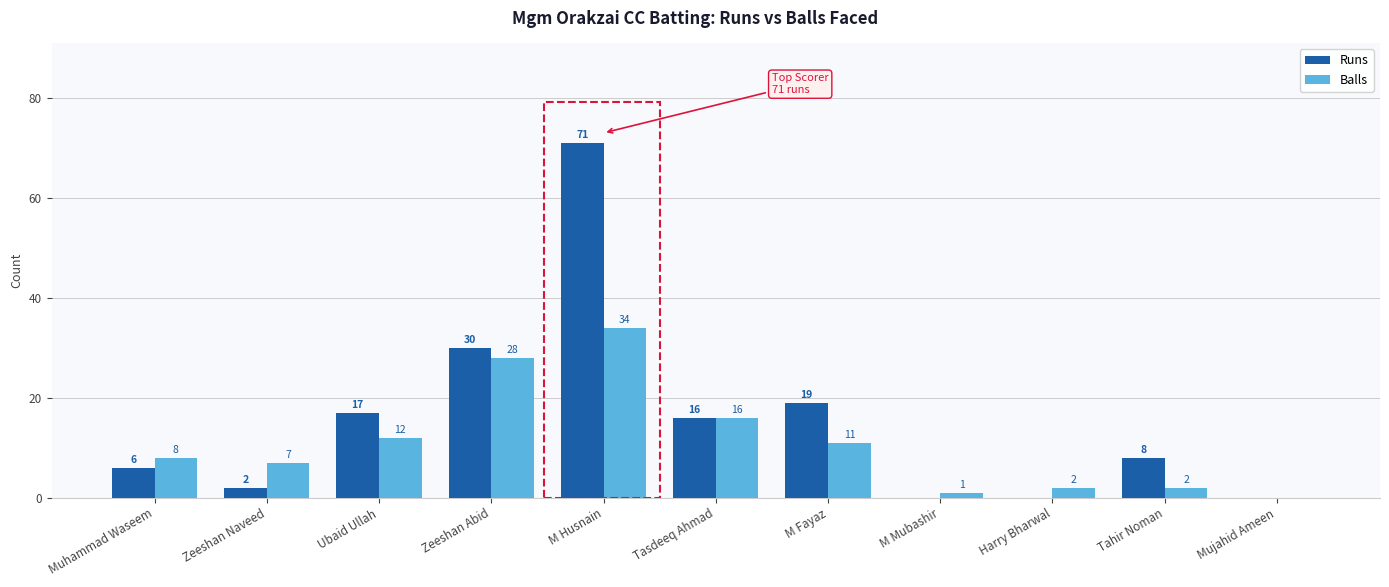

What is the maximum value for Balls?

34